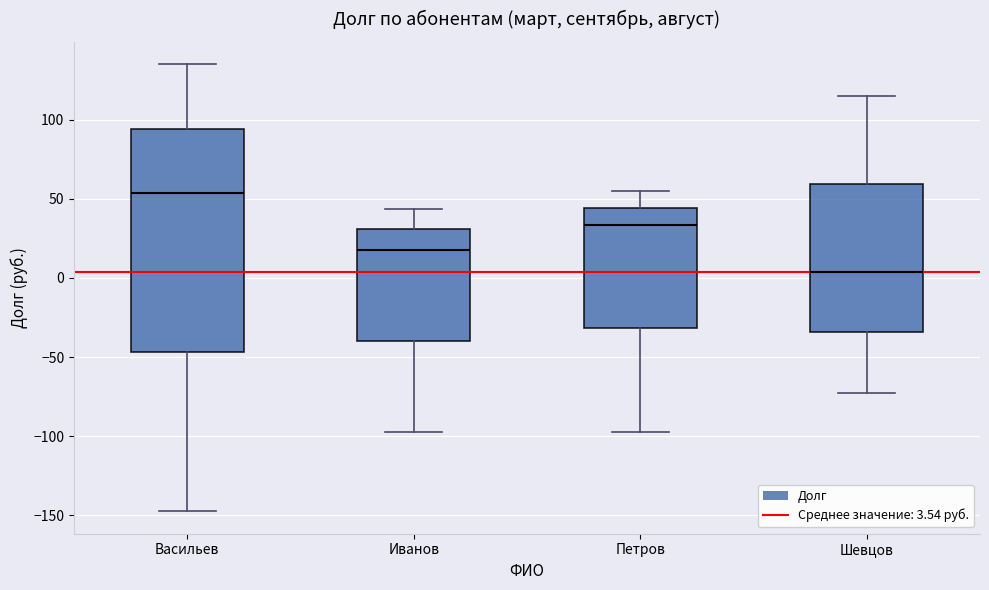

Reading left to right, read every box against the y-axis: the position of its median line, the range the box covers, and the ends of its whiskers. The values are not printed on the chart, so give them approximately, as read against the axis.

Васильев: median 55, box -45 to 95, whiskers -145 to 135
Иванов: median 20, box -40 to 30, whiskers -95 to 45
Петров: median 35, box -30 to 45, whiskers -95 to 55
Шевцов: median 5, box -35 to 60, whiskers -70 to 115